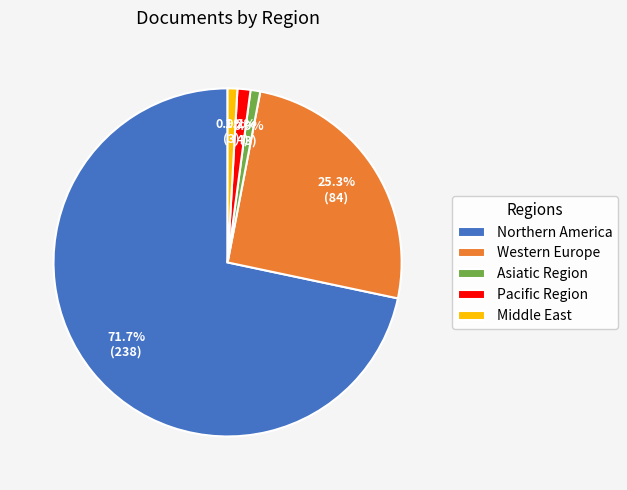

Does Western Europe account for over 50% of the chart?

No